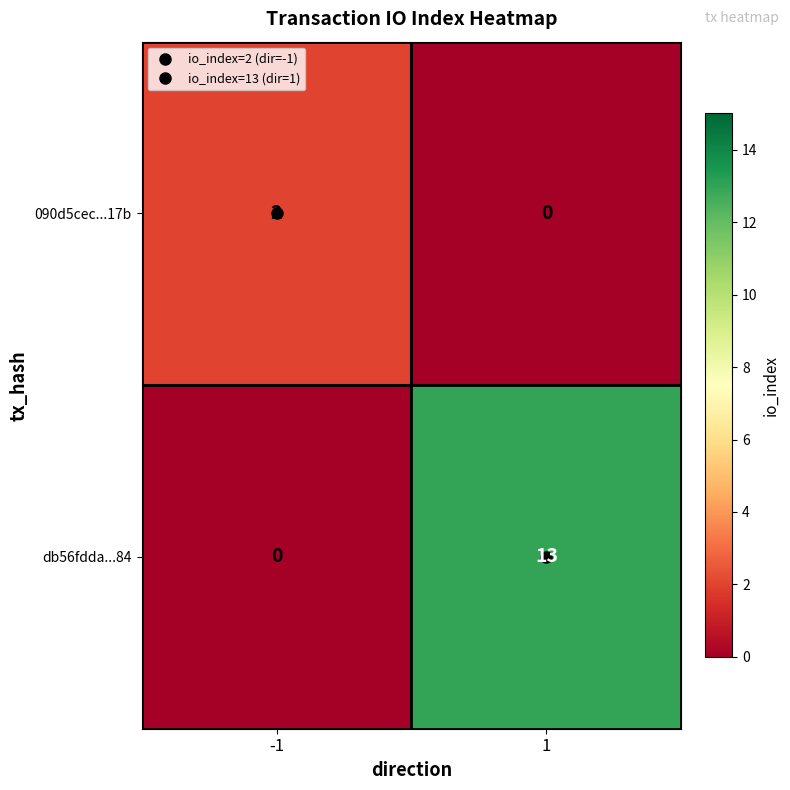

Which series has the largest total across all categories?

db56fdda...84